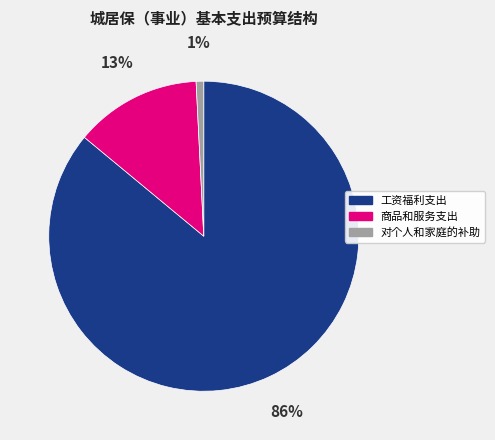

Rank the categories by value from highest to lowest.

工资福利支出, 商品和服务支出, 对个人和家庭的补助